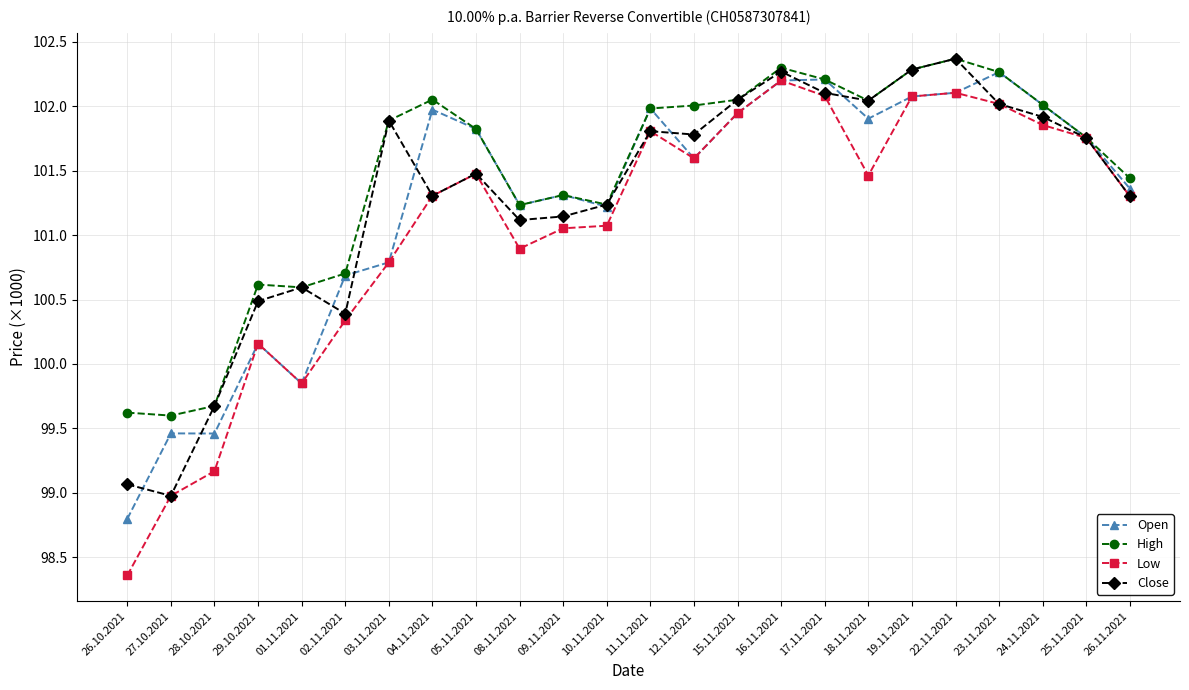

Which has a higher value, 16.11.2021 or 24.11.2021?

16.11.2021